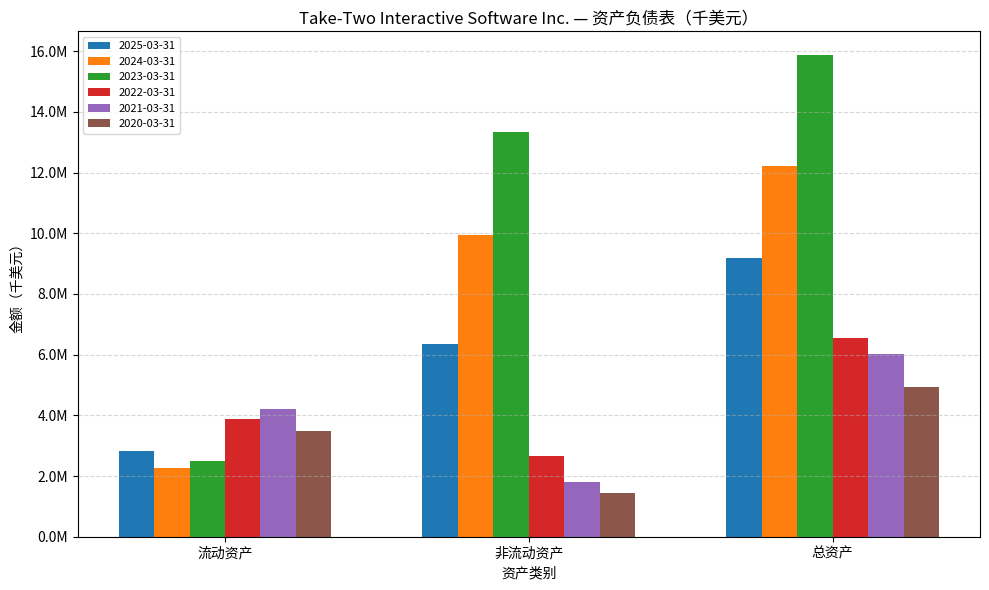

Where does the 2020-03-31 series first go above 3493351?

总资产